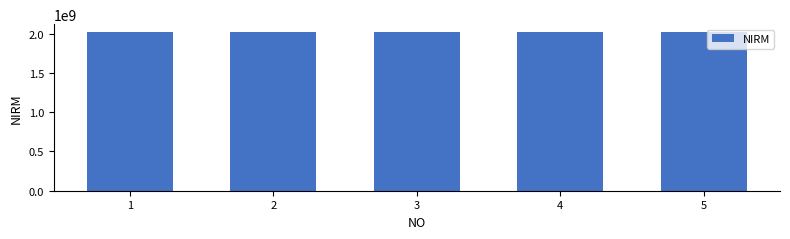

What is the difference between the maximum and minimum values?

2999593